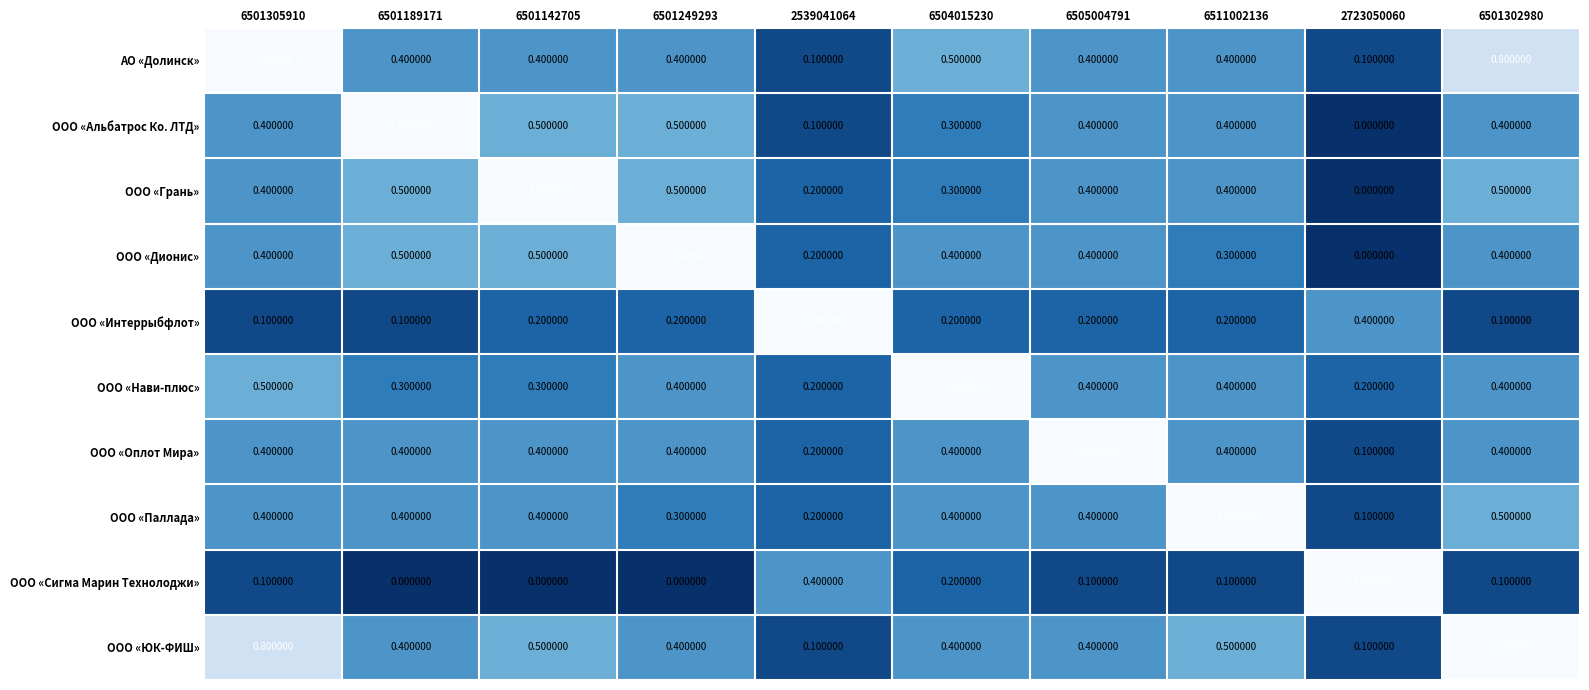

What is the difference between the maximum and minimum values in the ООО «Альбатрос Ко. ЛТД» series?

1.0